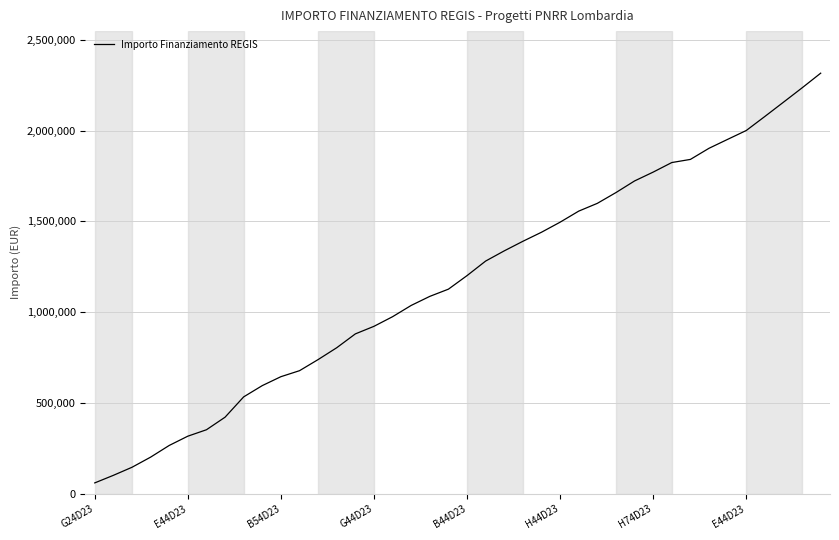

What is the smallest value displayed?

59706.2